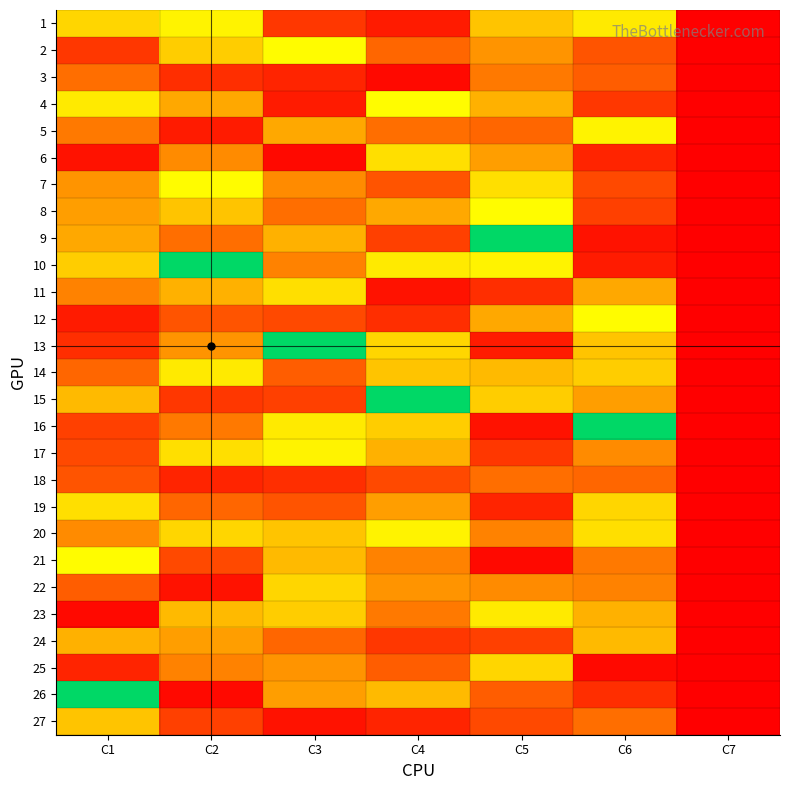

Which label corresponds to the smallest value in the chart?

C7